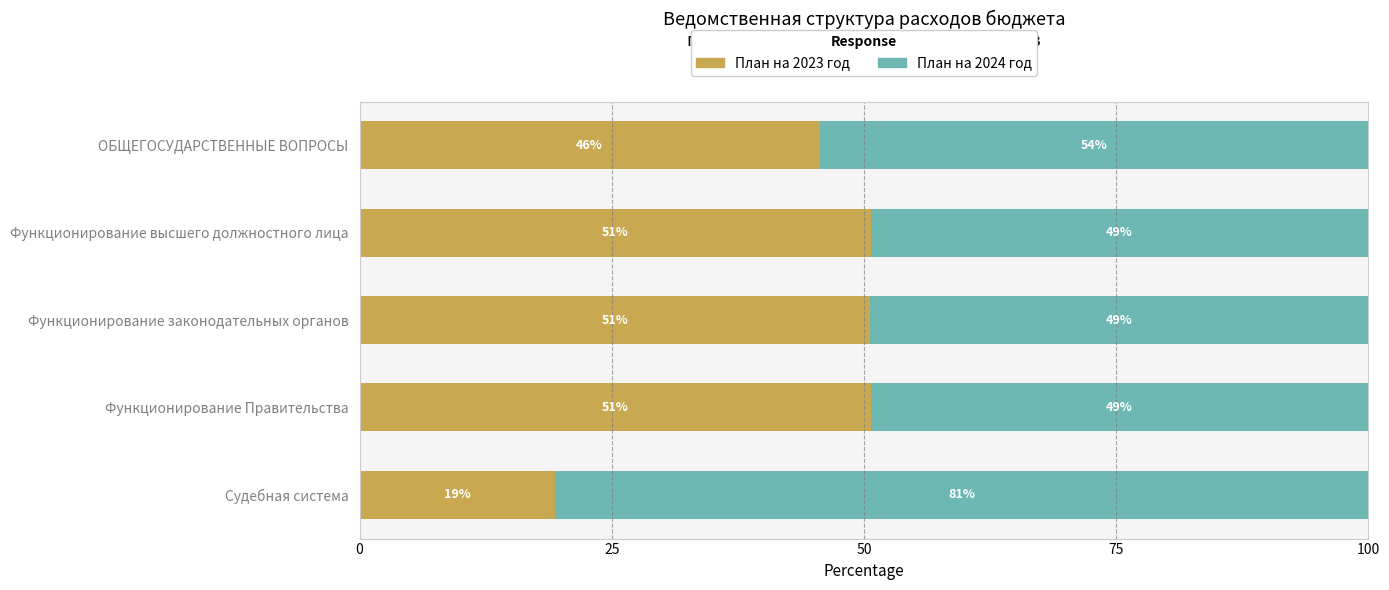

Which series has the largest total across all categories?

План на 2024 год